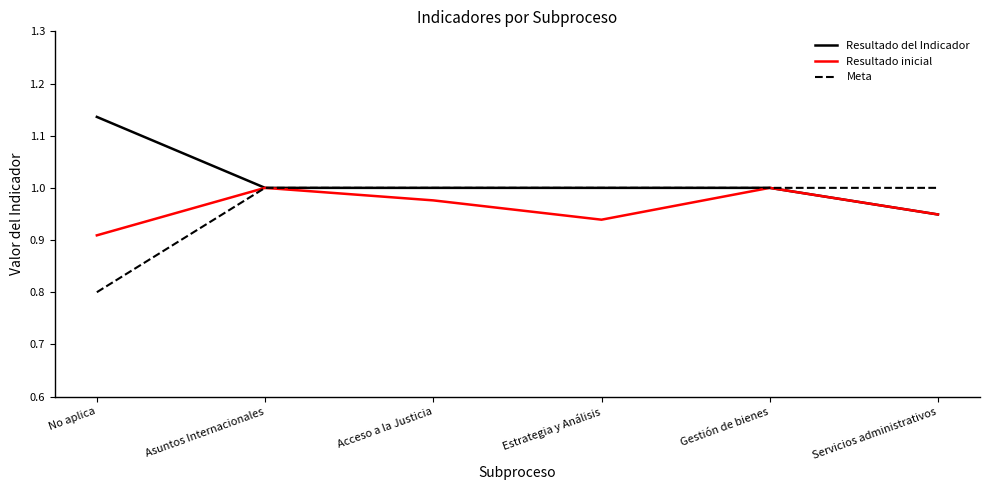

At No aplica, list the series in order from smallest to largest.

Meta, Resultado inicial, Resultado del Indicador